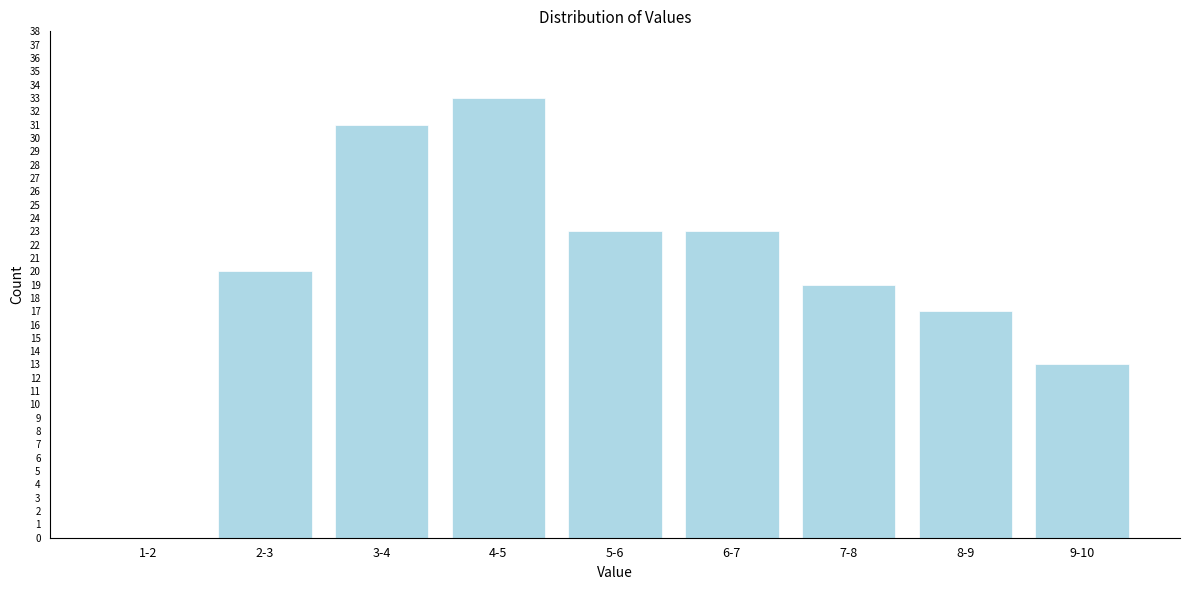

Reading left to right, extract all data points from this chart.

1-2=0	2-3=20	3-4=31	4-5=33	5-6=23	6-7=23	7-8=19	8-9=17	9-10=13